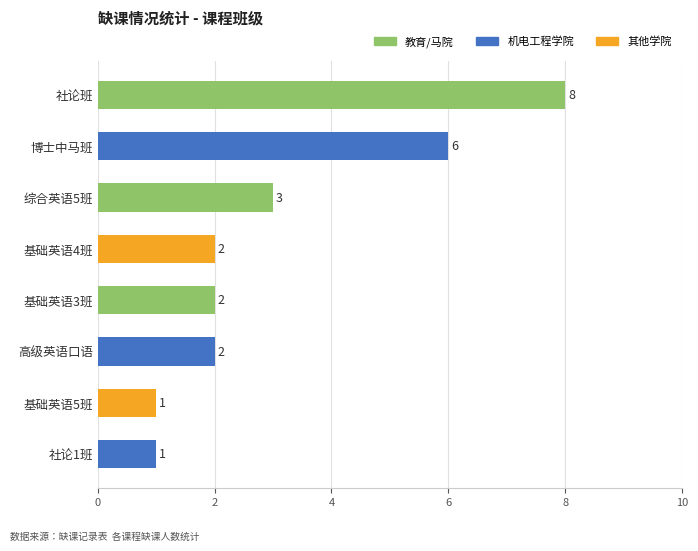

How many values are between 2 and 6?

5